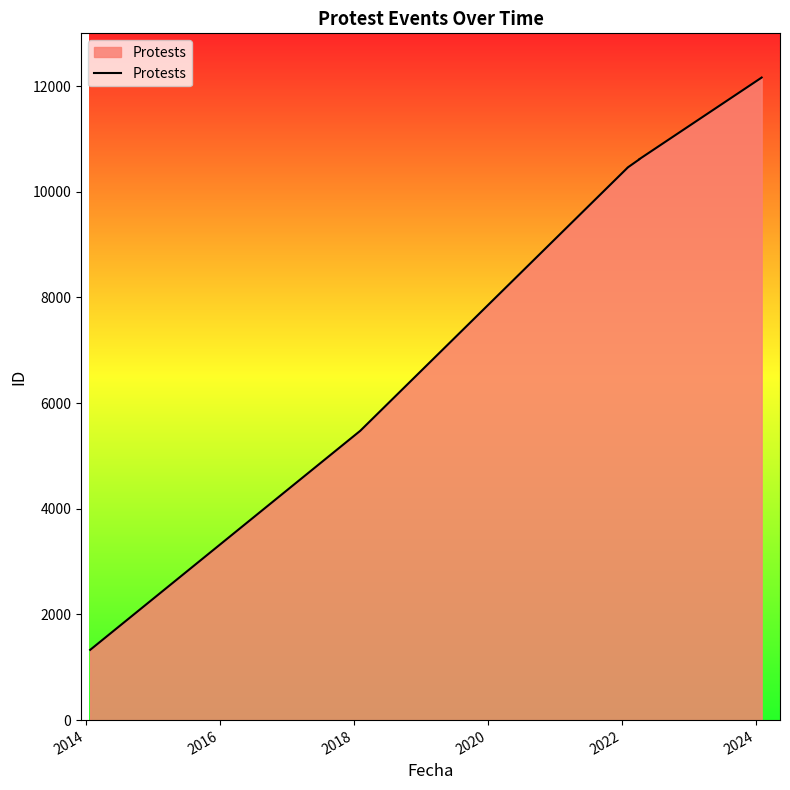

Is it true that the value at 2016 is 7434?

False